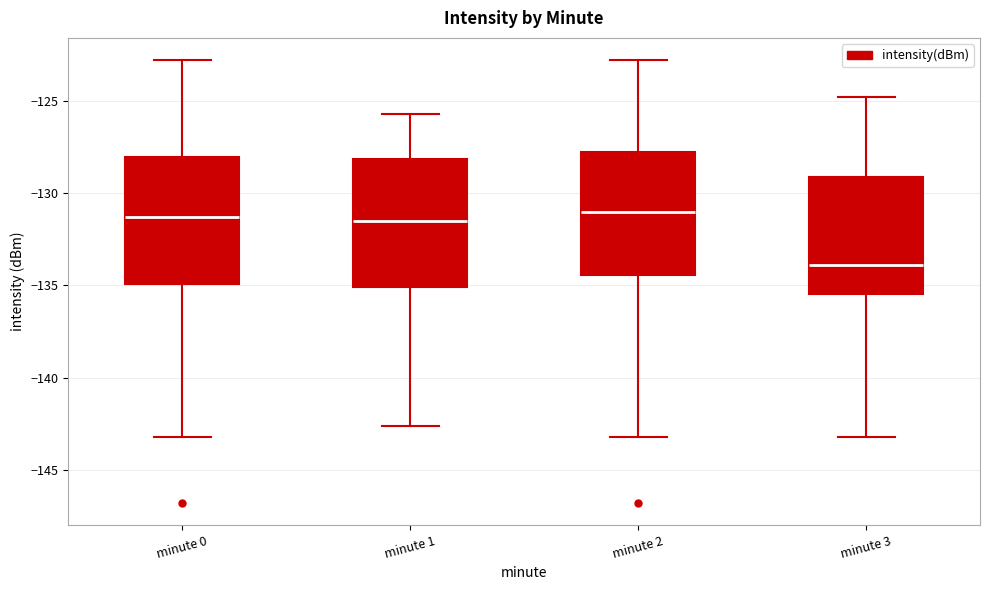

Reading left to right, transcribe this box plot: for each box, give where its median line is, the range the box spans, and where its two whiskers end, as read against the y-axis. The values are not printed on the chart, so give them approximately, as read against the axis.

minute 0: median -131.5, box -135.0 to -128.0, whiskers -143.0 to -123.0
minute 1: median -131.5, box -135.0 to -128.0, whiskers -142.5 to -125.5
minute 2: median -131.0, box -134.5 to -128.0, whiskers -143.0 to -123.0
minute 3: median -134.0, box -135.5 to -129.0, whiskers -143.0 to -125.0